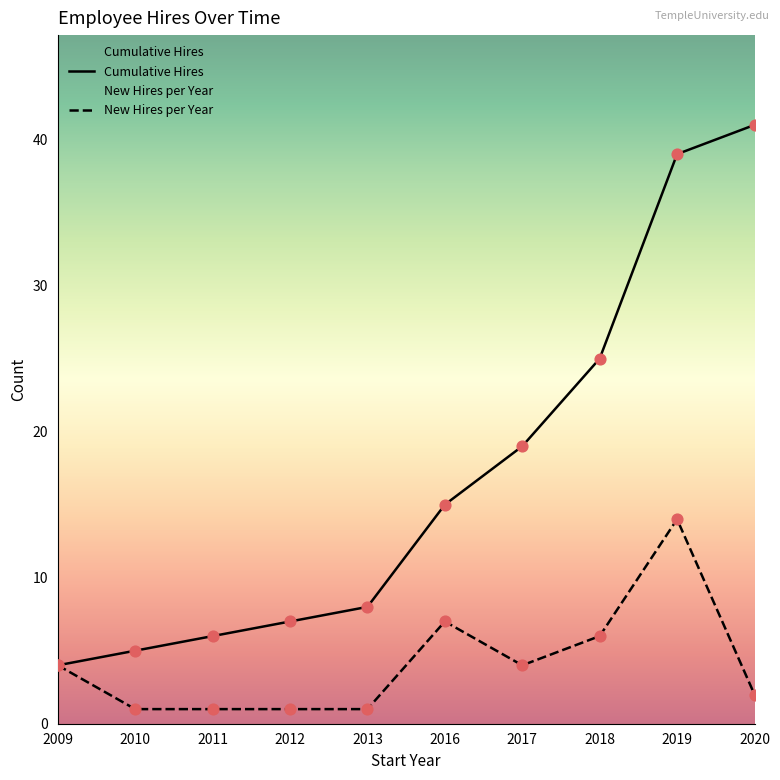

Which series reaches the minimum Y coordinate?

New Hires per Year